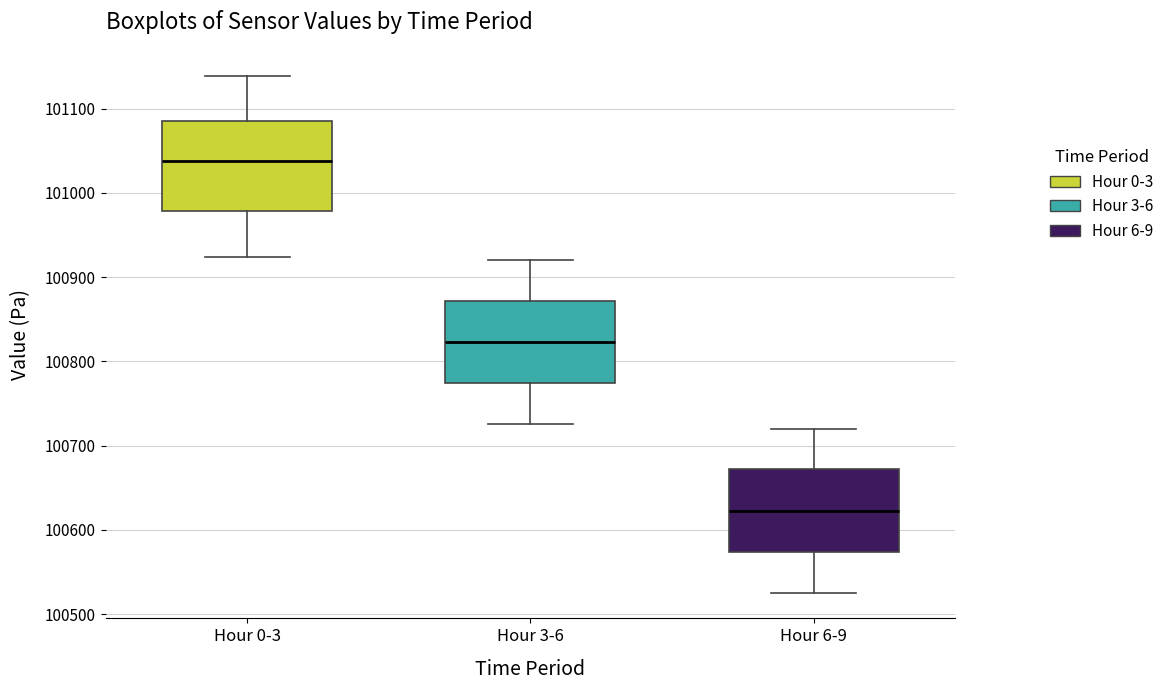

Where is the lower edge of the box for Hour 0-3 on the y-axis? The values are not printed on the chart, so give them approximately, as read against the axis.

100980